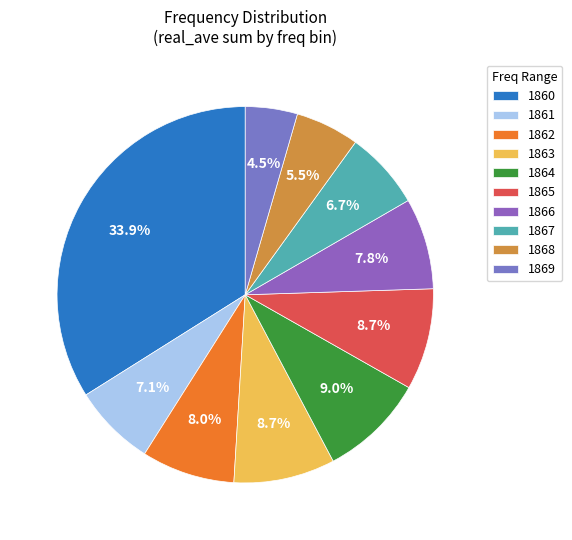

Does any single category account for the majority?

No